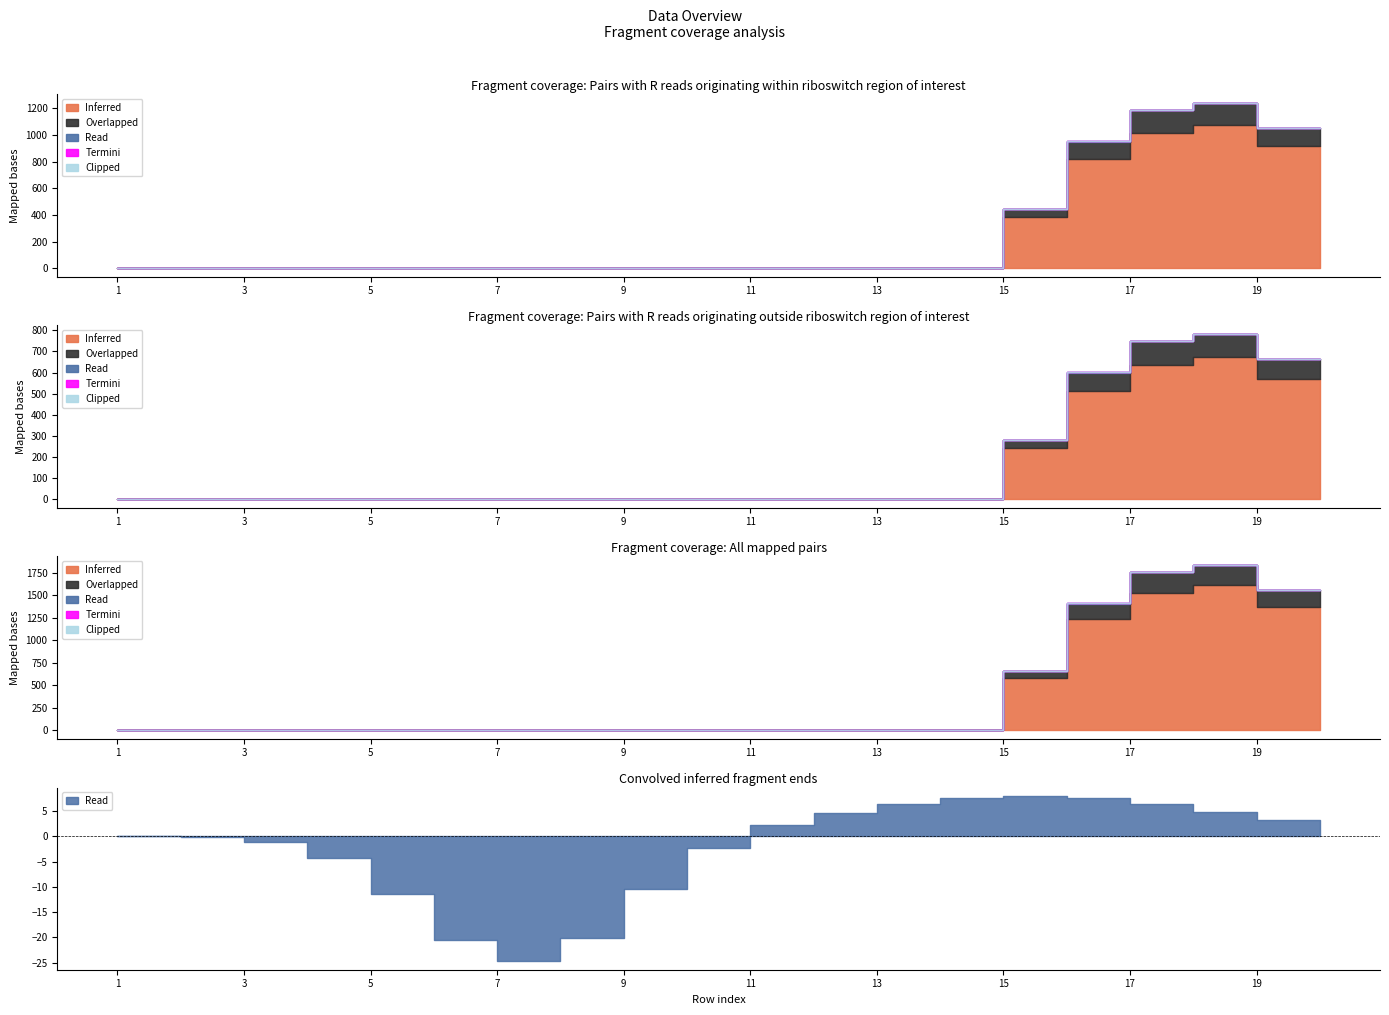

Which series has the largest total across all categories?

Inferred